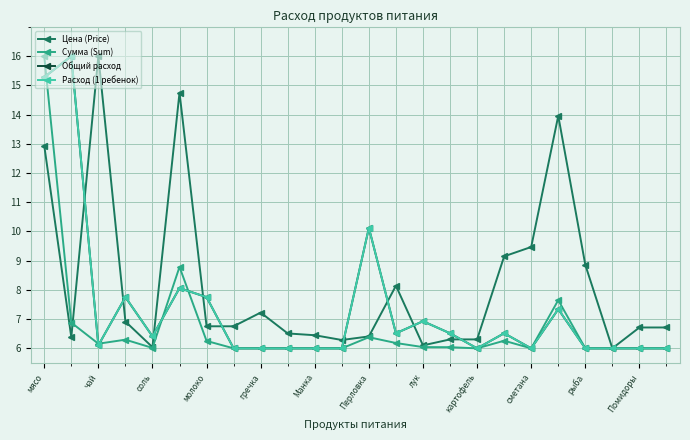

Which series has the largest total across all categories?

Цена (Price)